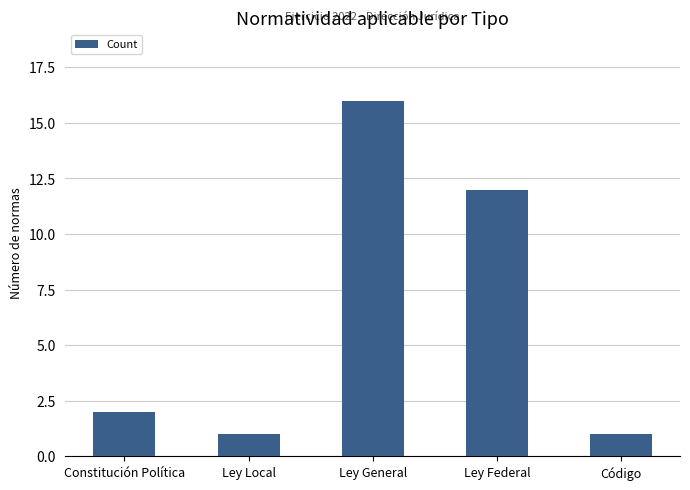

Does the chart contain stacked bars?

No